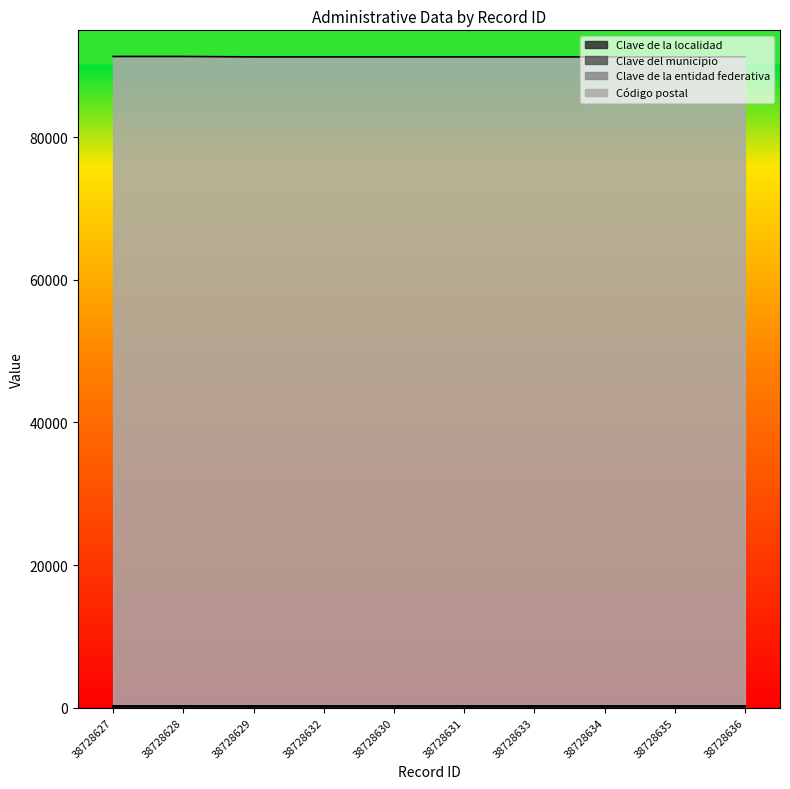

List the labels in order of Clave de la entidad federativa value, smallest first.

38728627, 38728628, 38728629, 38728632, 38728630, 38728631, 38728633, 38728634, 38728635, 38728636